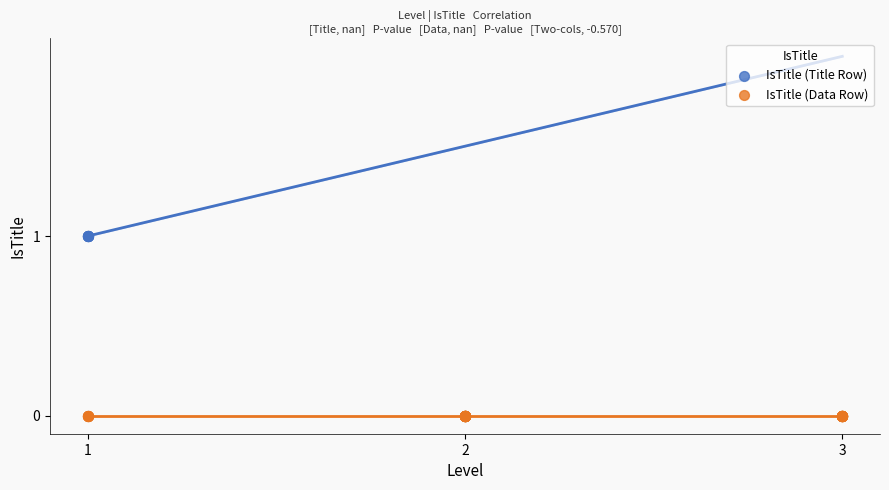

What are all the series names shown in the legend?

IsTitle (Title Row), IsTitle (Data Row)